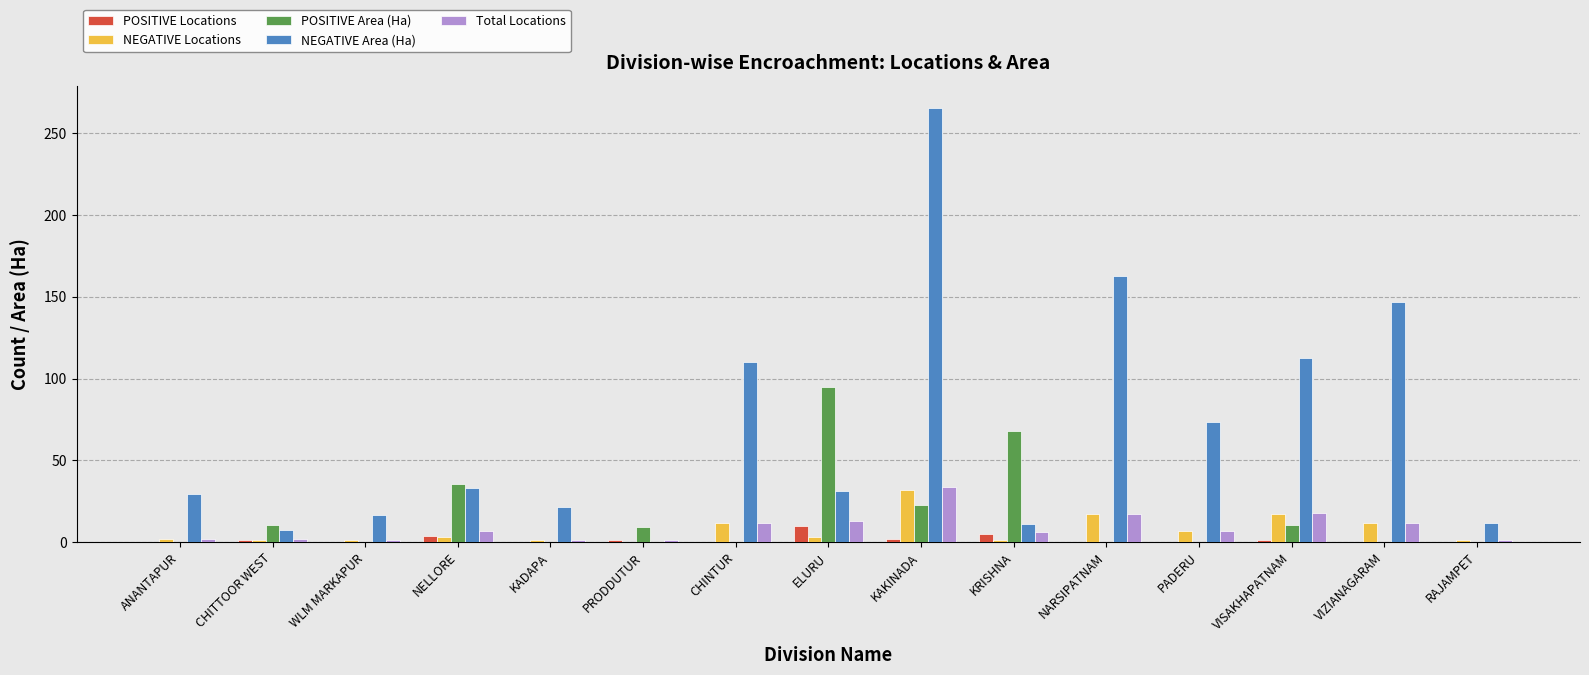

Between CHITTOOR WEST and VISAKHAPATNAM, which series saw the biggest shift?

NEGATIVE Area (Ha)